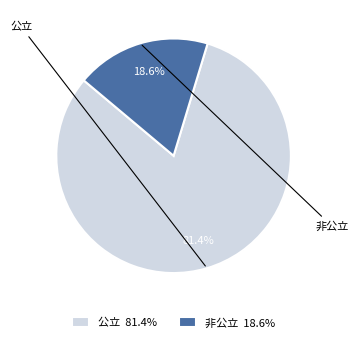

Count the number of slices in the pie.

2